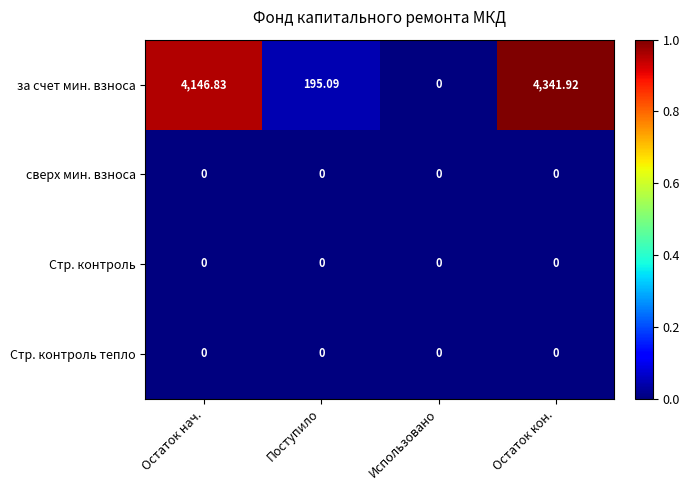

At which label does за счет мин. взноса reach its minimum?

Использовано